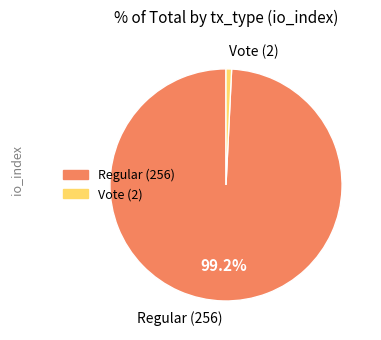

To the nearest percent, what portion does Regular (256) represent?

99%